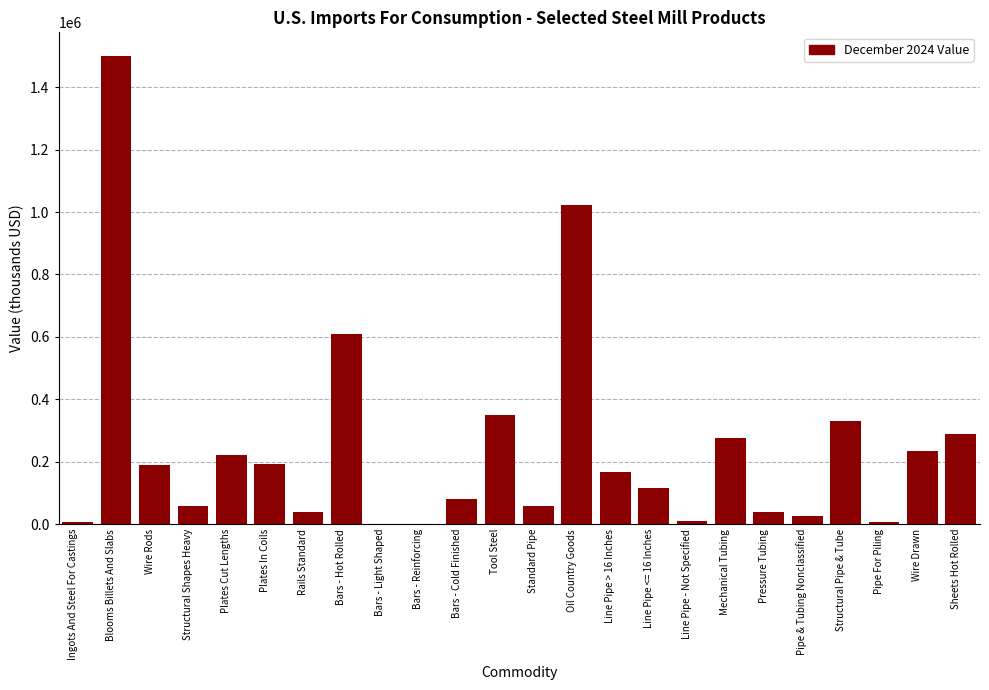

Between Bars - Cold Finished and Bars - Hot Rolled, which is larger?

Bars - Hot Rolled